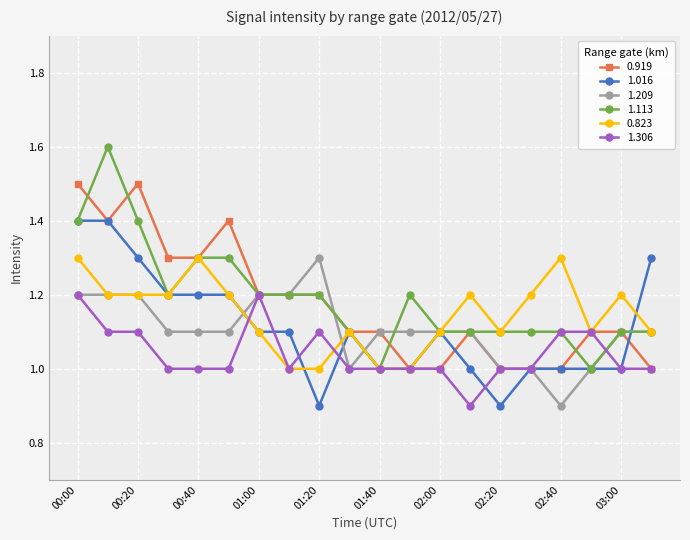

Which series has the largest range (max minus min)?

1.113